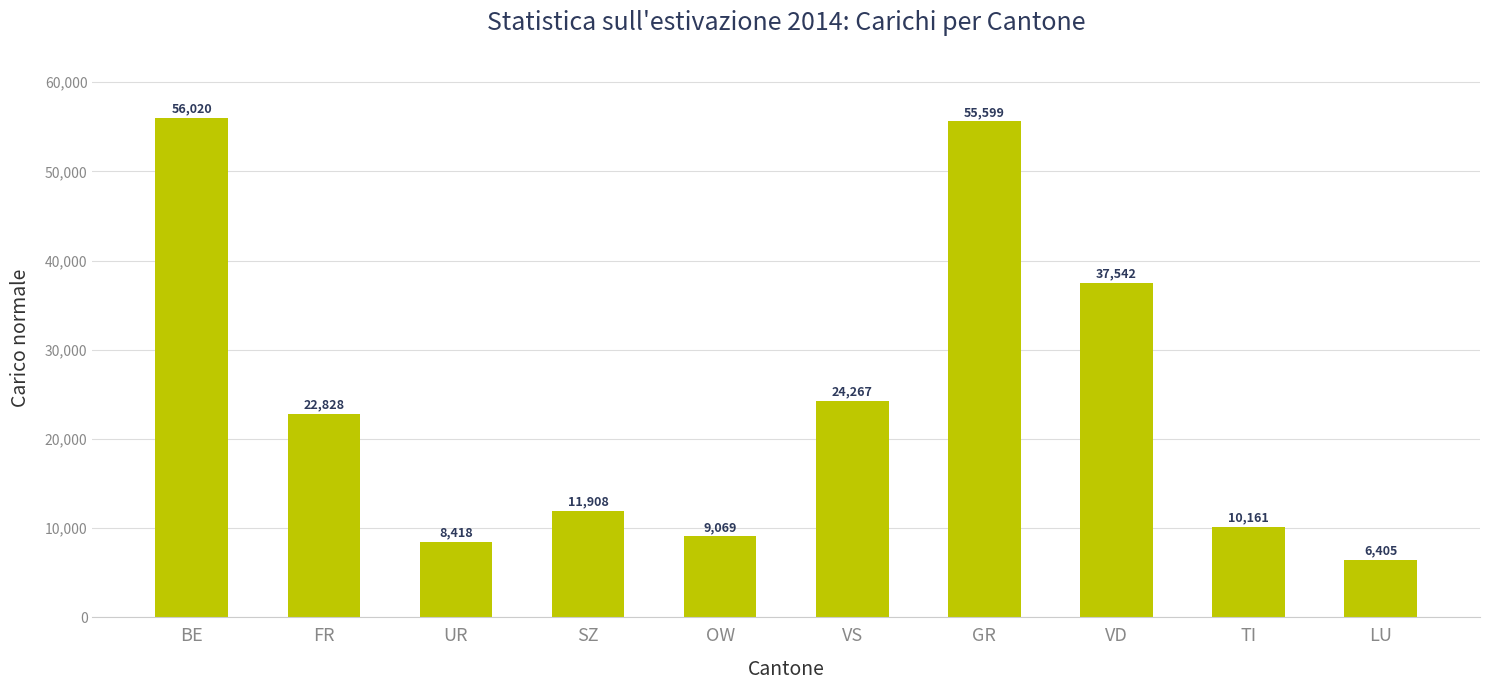

What is the sum of the values at UR and BE?

64437.2